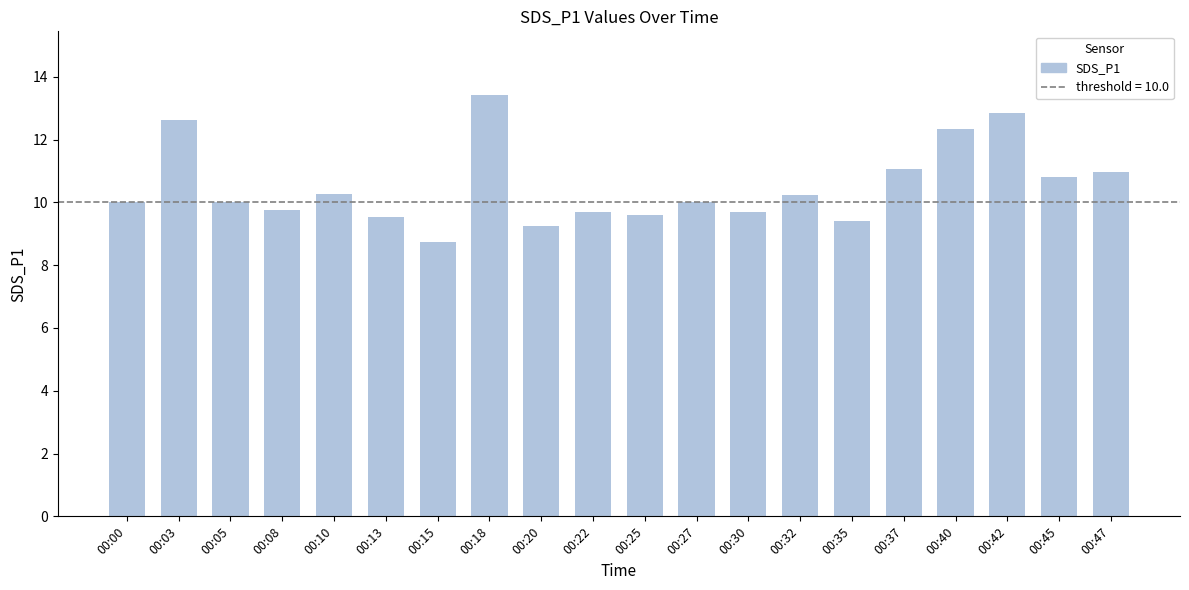

What is the change in value from 00:27 to 00:35?

-0.6